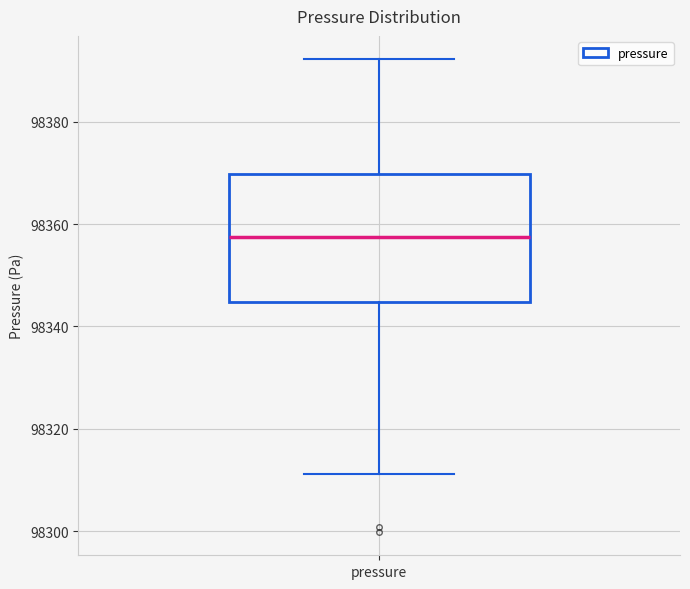

Read this box plot against the y-axis: the position of the median line, the range covered by the box, and the ends of both whiskers. The values are not printed on the chart, so give them approximately, as read against the axis.

median 98358, box 98344 to 98370, whiskers 98312 to 98392